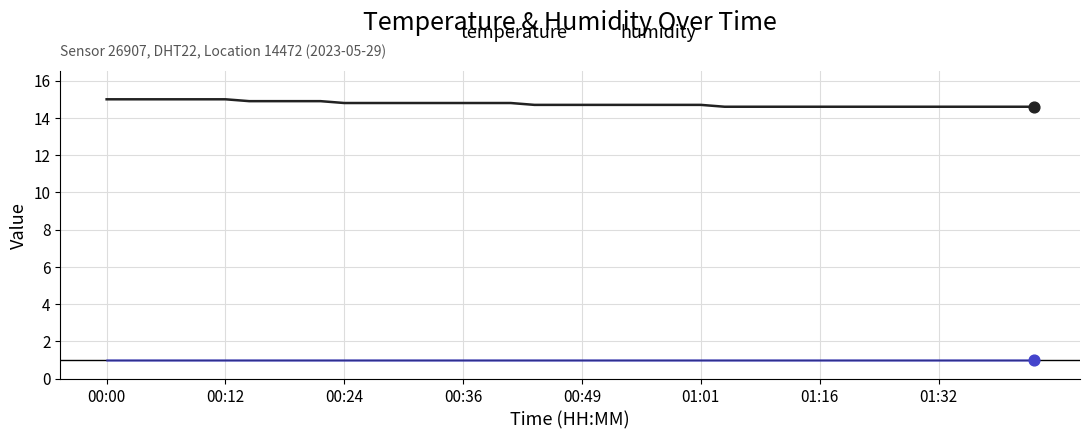

Which series has the largest total across all categories?

temperature